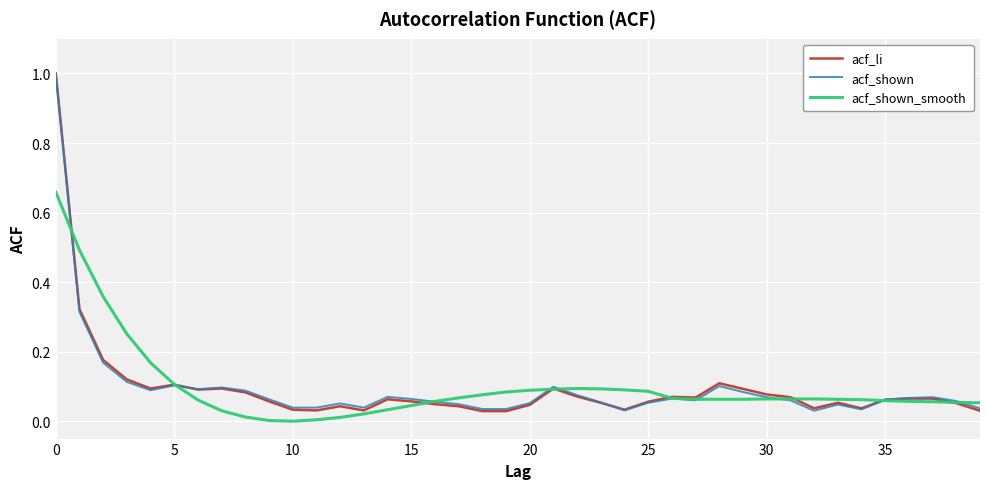

What is the maximum value shown in the chart?

1.0